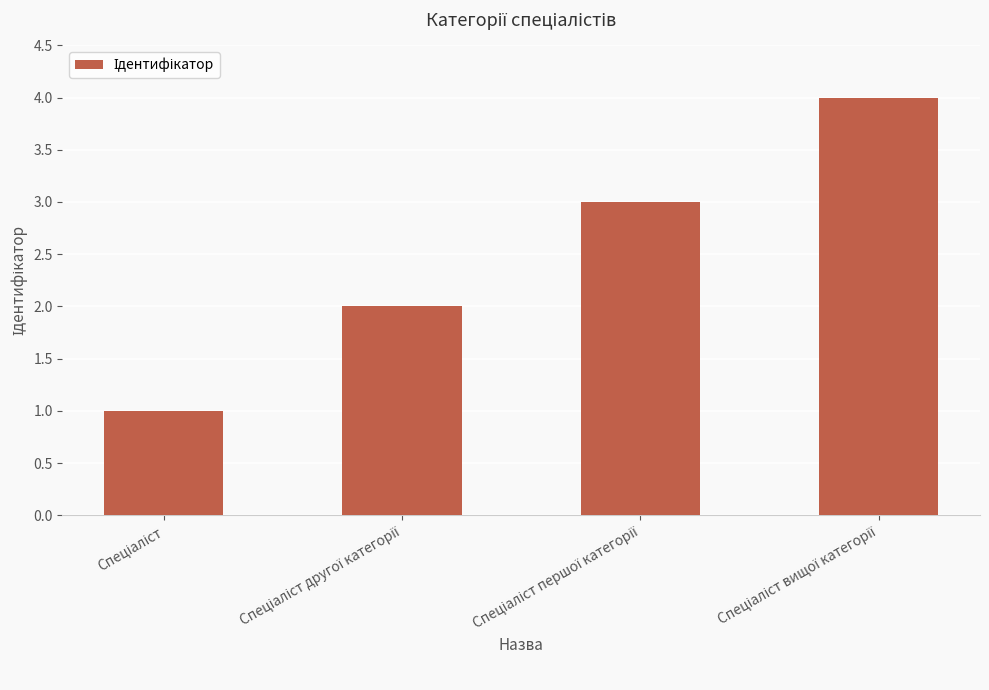

What is the greatest value displayed?

4